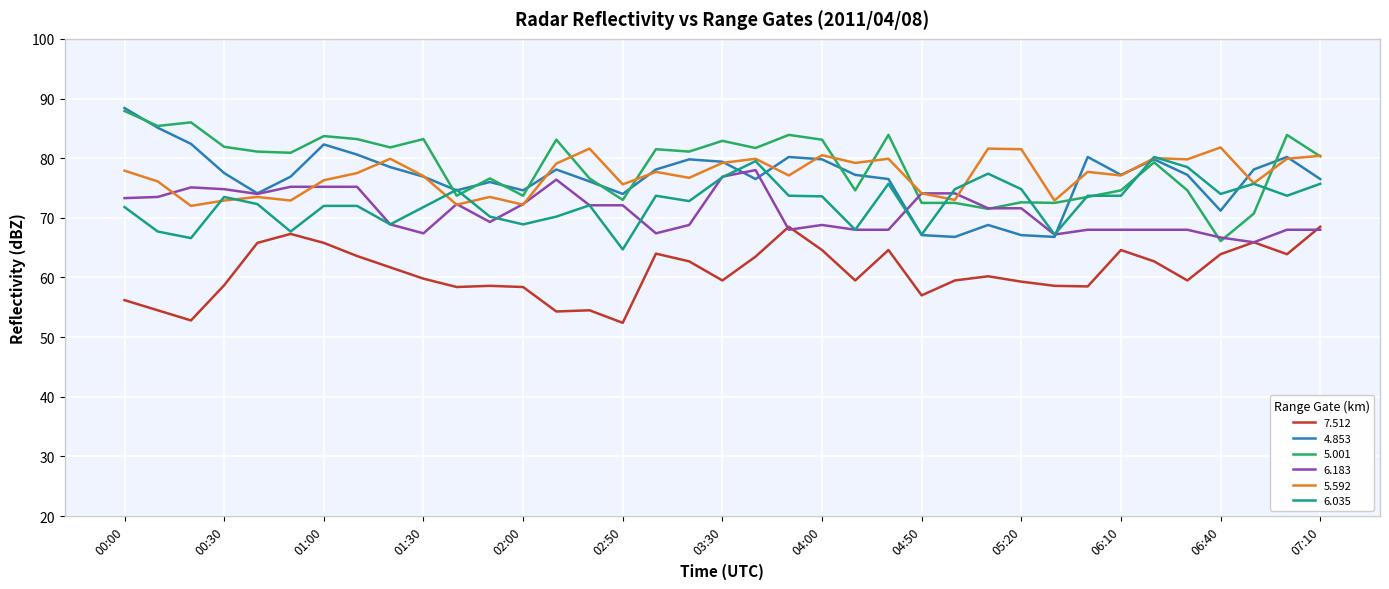

True or false: 4.853 and 7.512 cross at least once.

False